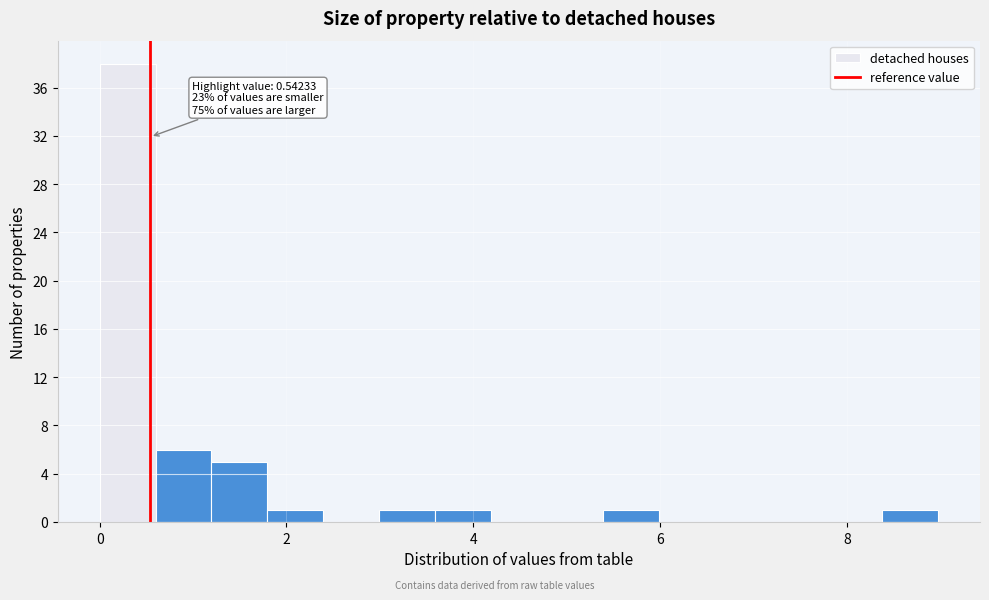

Read against the x-axis, roughly where is the centre of the tallest bar?

0.2